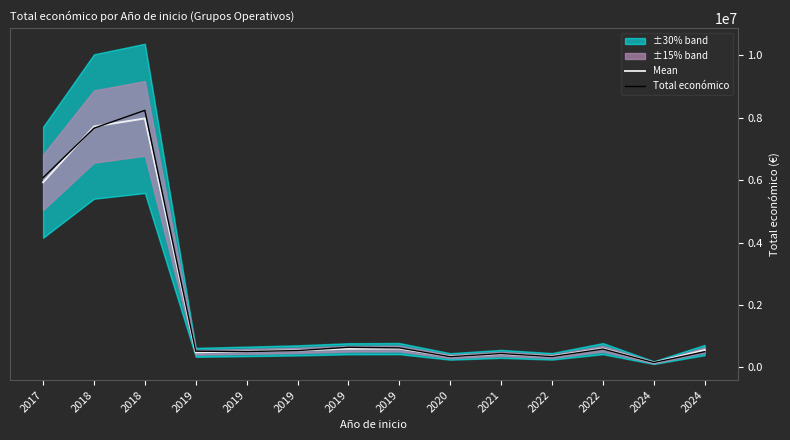

What is the smallest value displayed?

150000.0